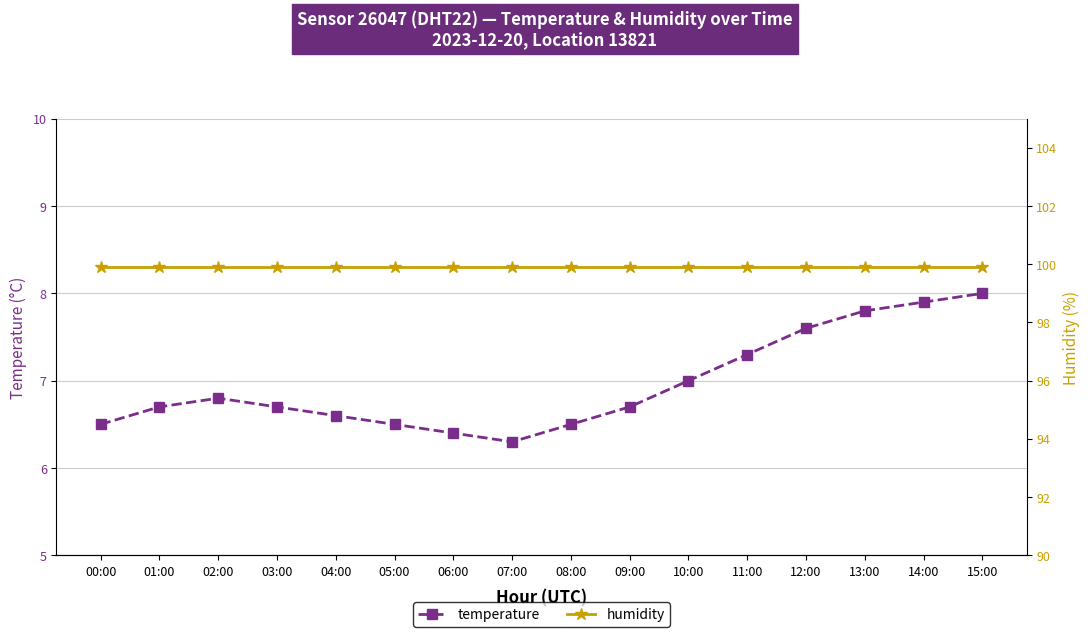

At which category does temperature reach its first local valley?

07:00